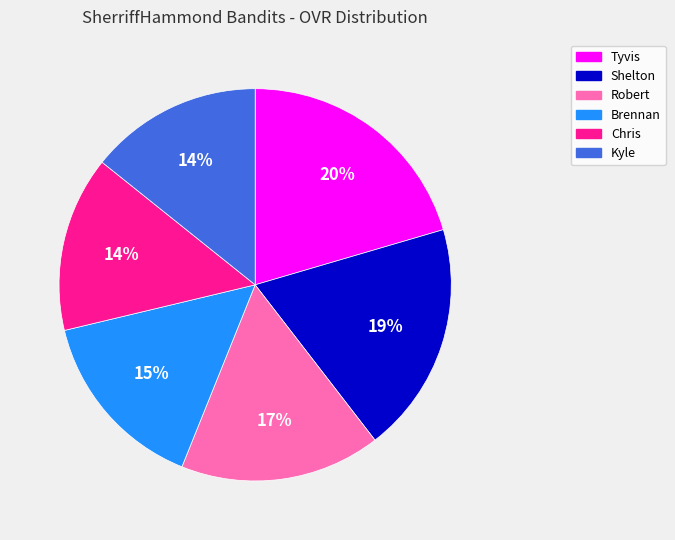

Between Tyvis and Brennan, which is larger?

Tyvis